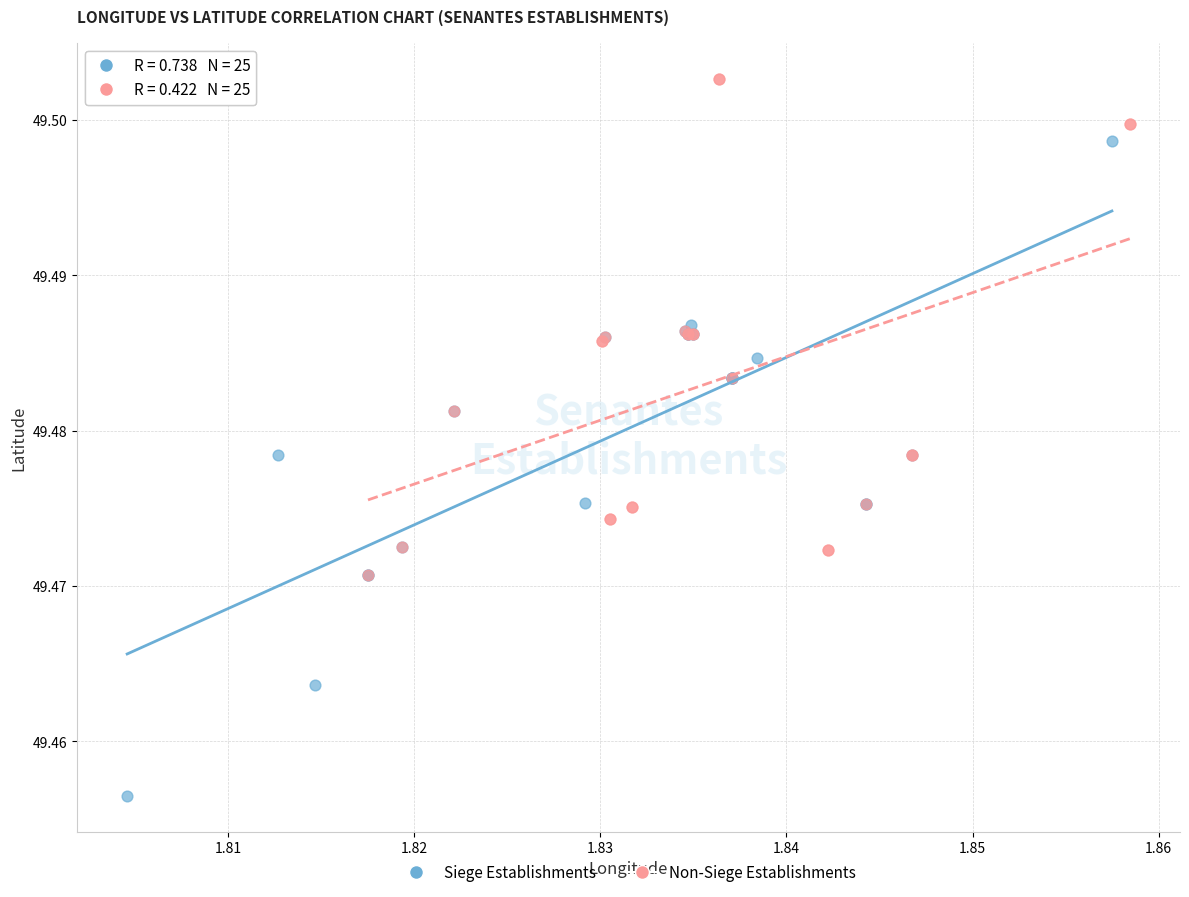

Which series contains the lowest Y value?

Siege Establishments